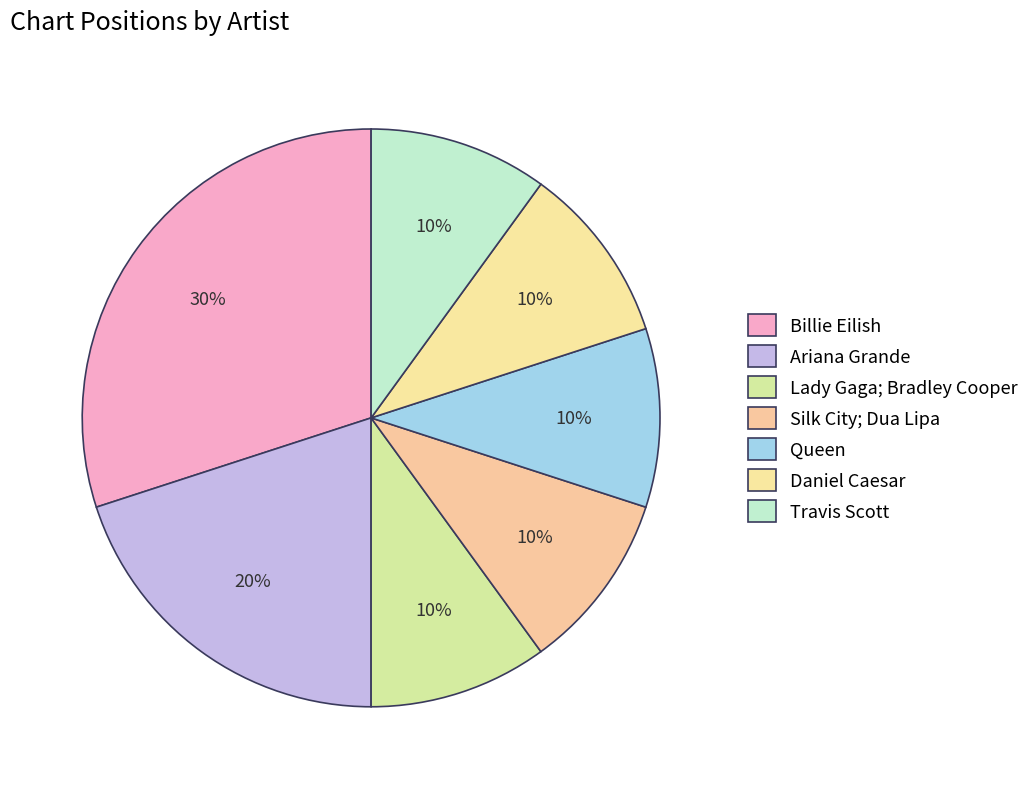

Is it true that Queen is 1% of the pie?

False